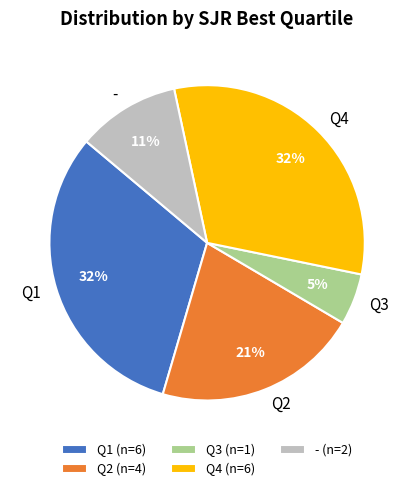

Between Q3 and Q2, which is larger?

Q2